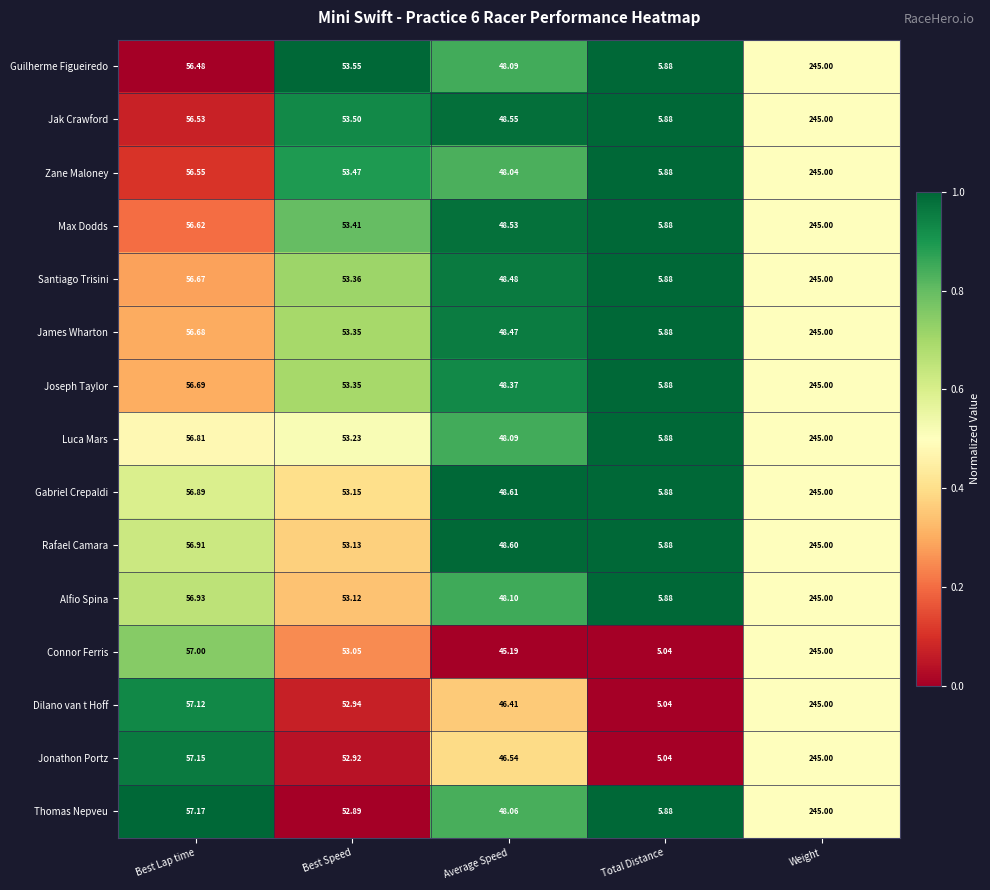

At which label does Max Dodds reach its peak?

Weight